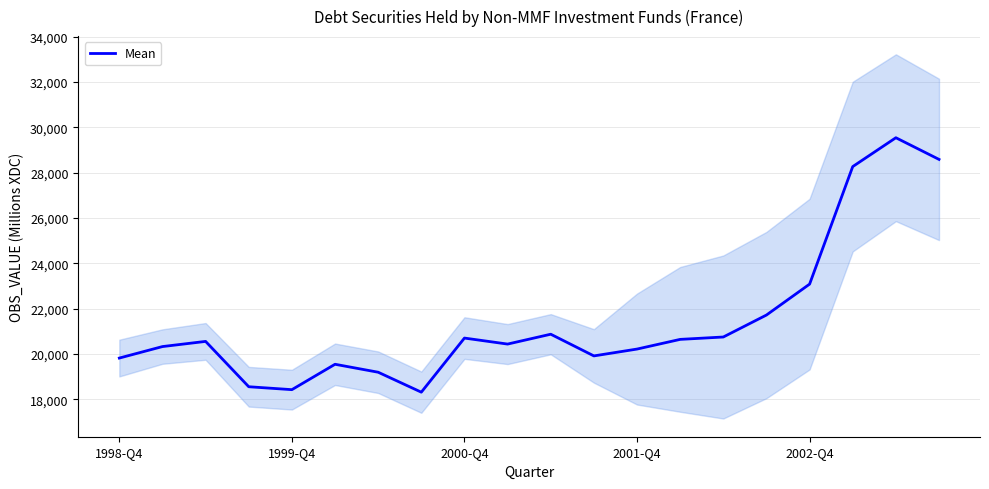

Where is Mean nearest to the value 23922?

2002-Q4